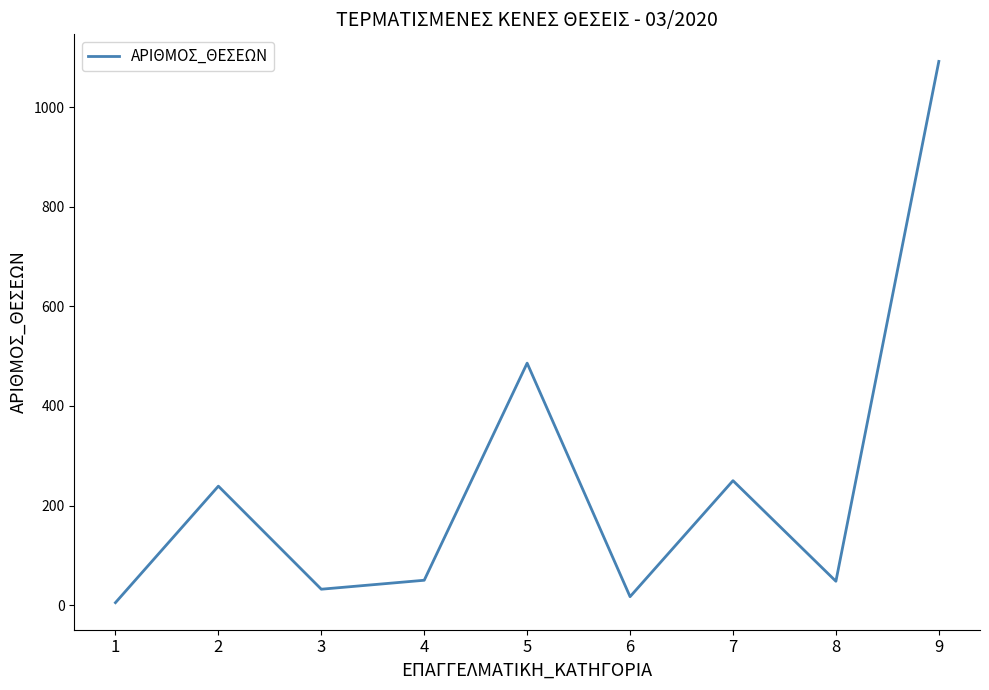

What is the maximum value shown in the chart?

1092